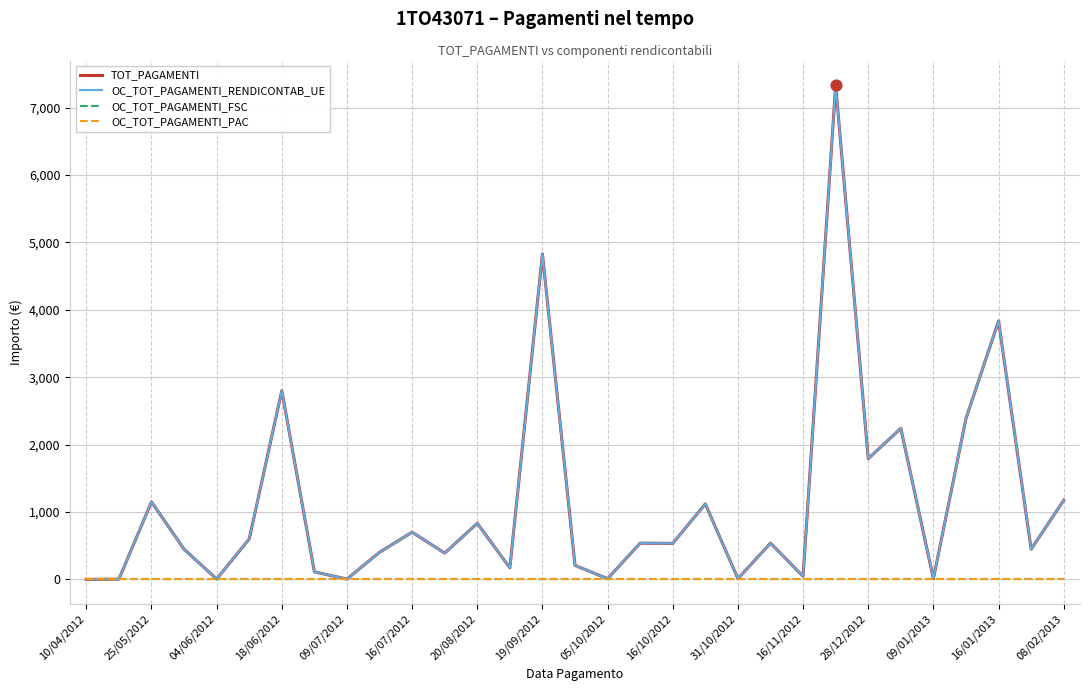

At how many categories does at least one series exceed 3849?

2